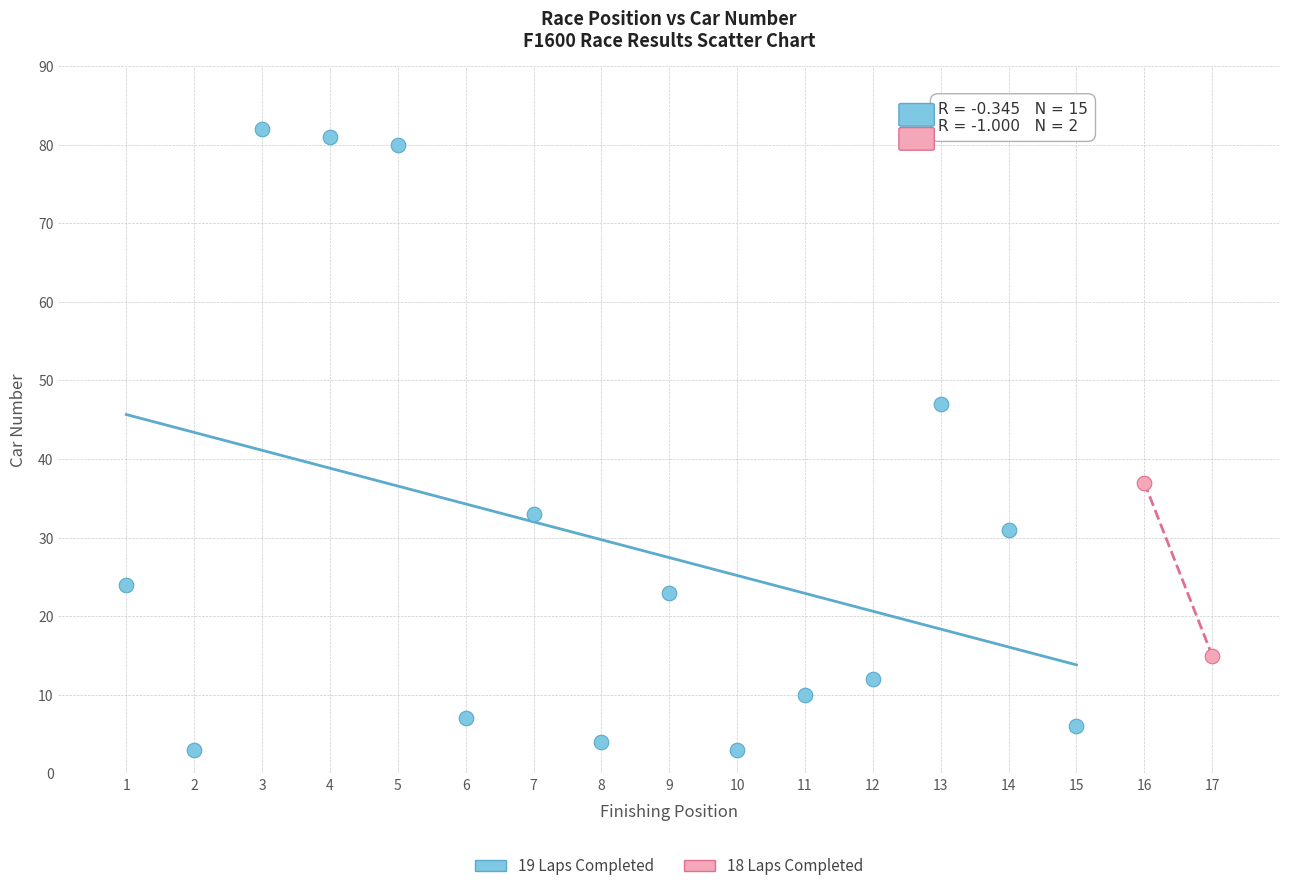

Which series has the widest spread of Y values?

19 Laps Completed